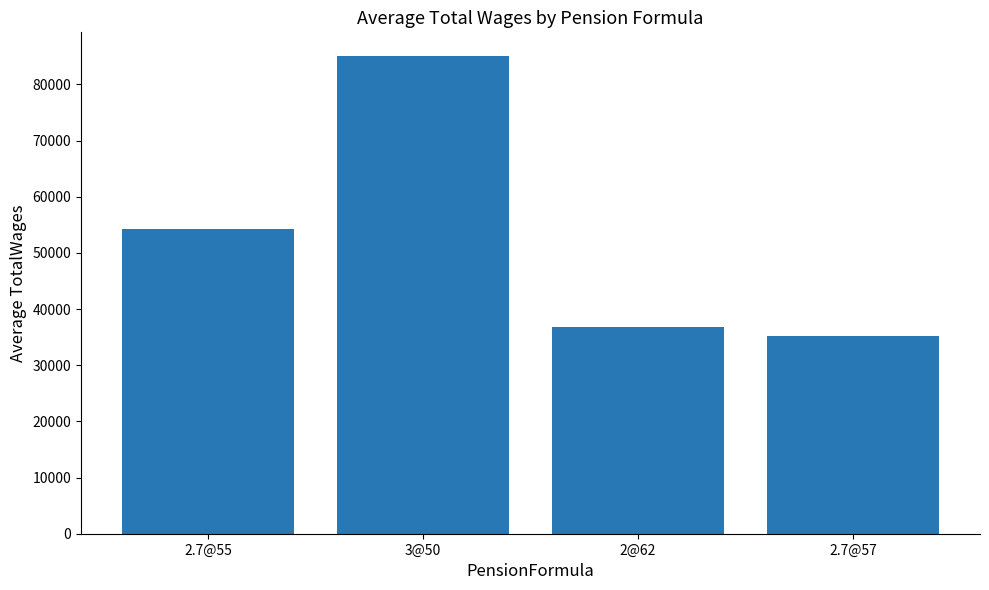

Reading left to right, list all the values displayed in this chart.

2.7@55=54302.2	3@50=85016.5	2@62=36870.0	2.7@57=35276.7